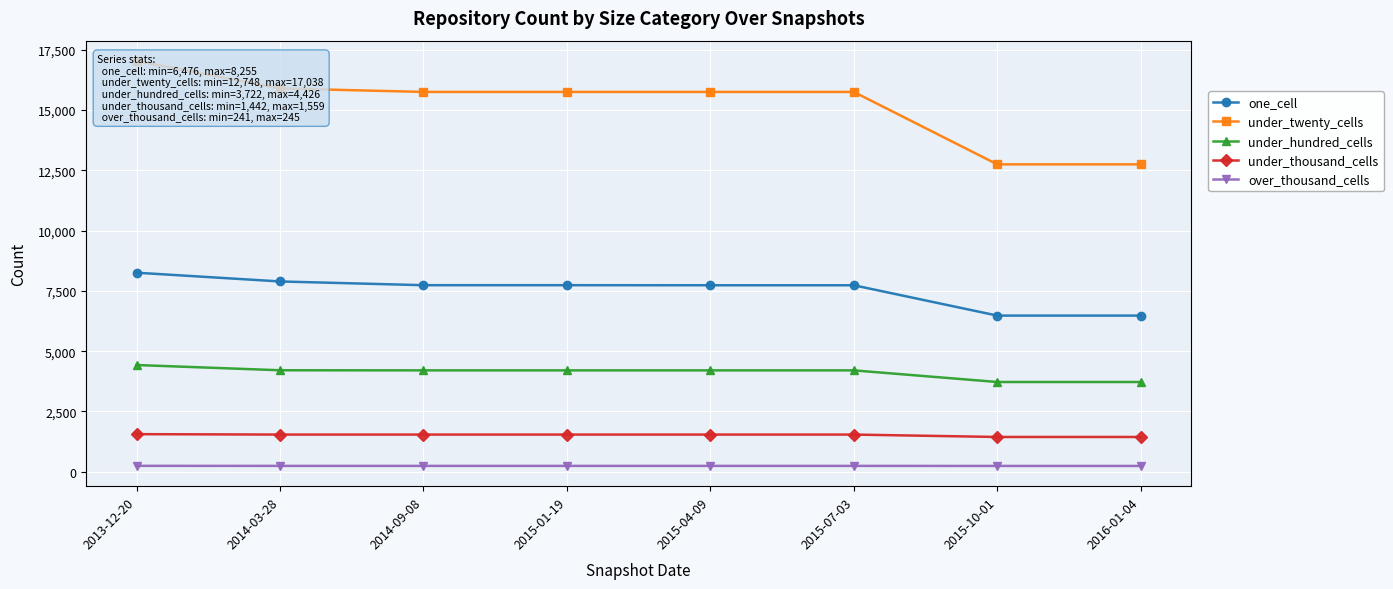

At which category is the sum across all series the highest?

2013-12-20